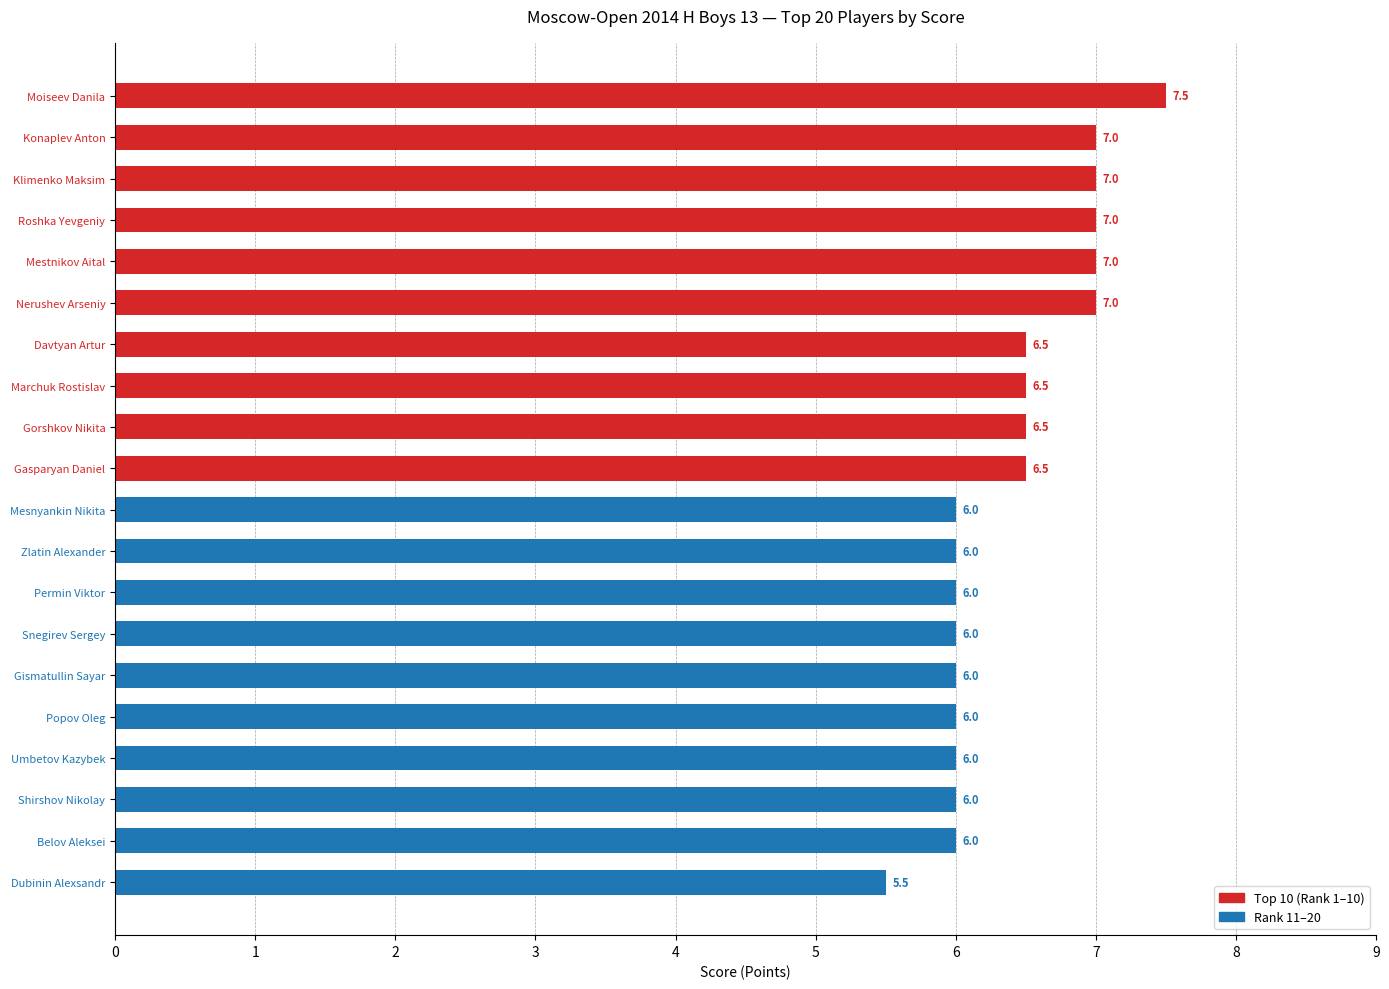

Count the values in the range 6 to 7.

18